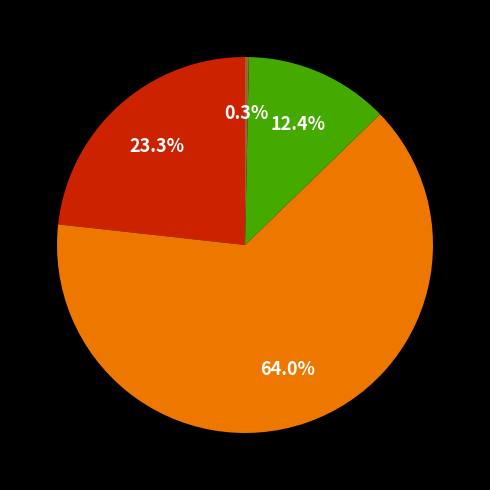

Does any single category account for the majority?

Yes